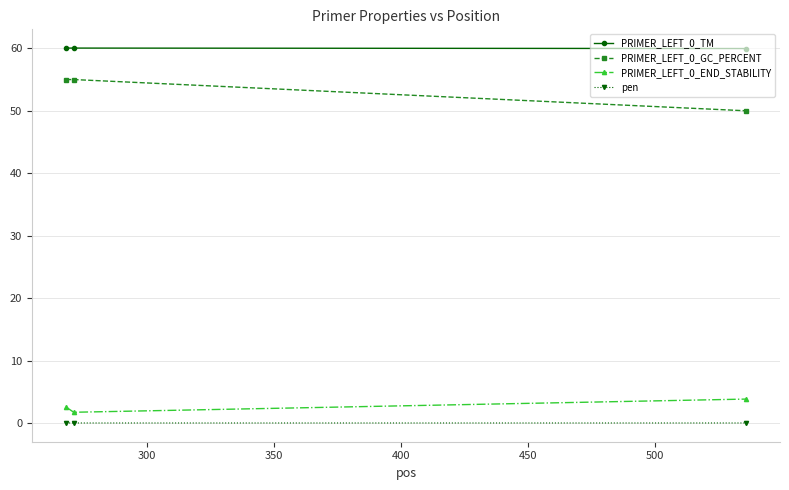

What is the maximum value for PRIMER_LEFT_0_GC_PERCENT?

55.0